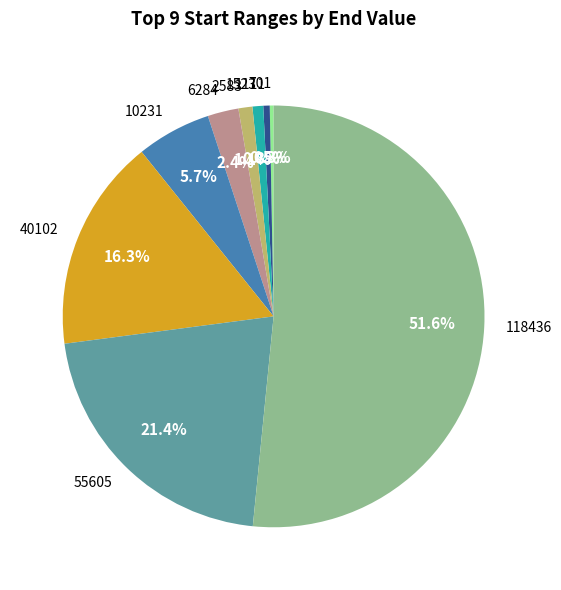

Is there any slice that represents more than half of the pie?

Yes